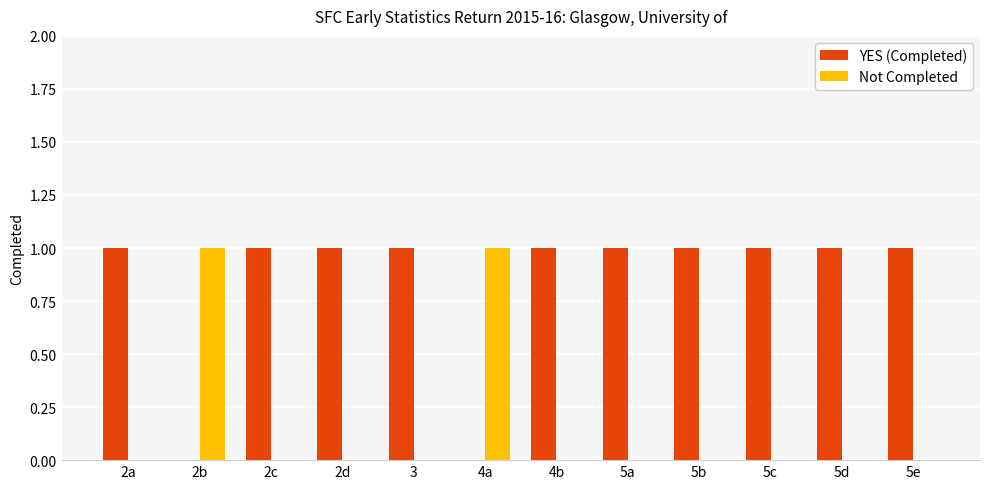

The value of Not Completed at 3 is 0. True or false?

True